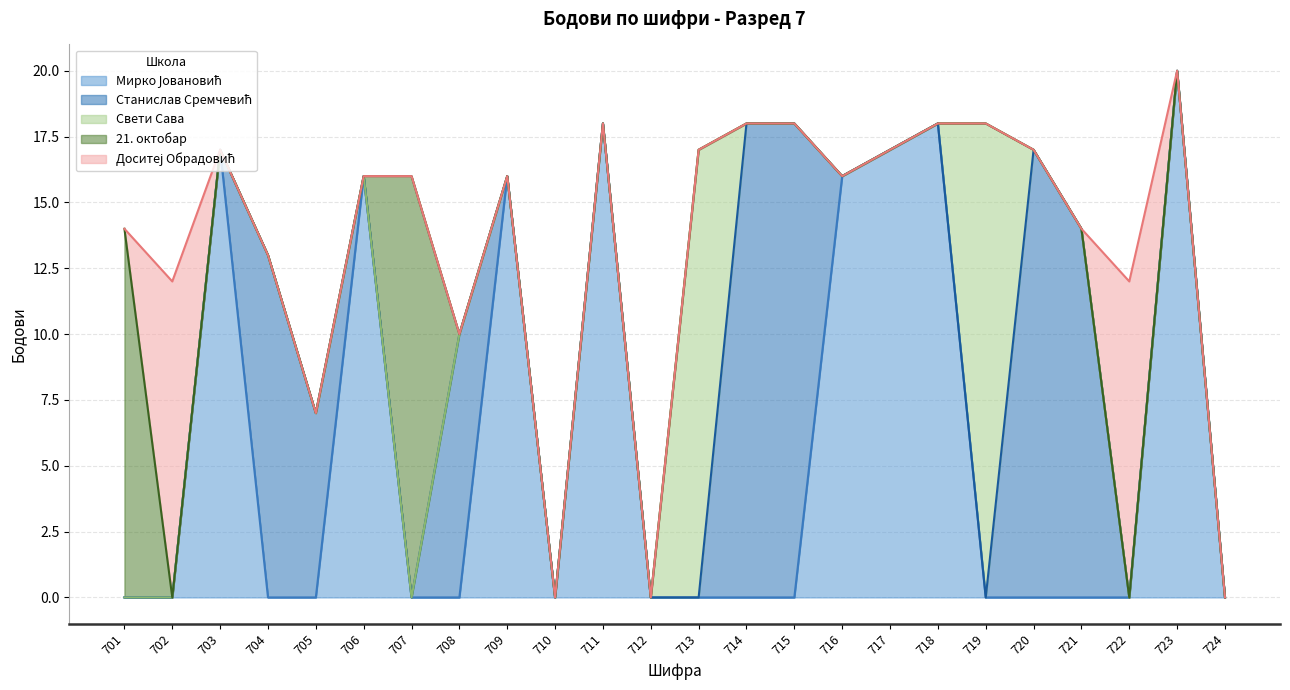

True or false: there are more than 1 points higher than both neighbors.

True